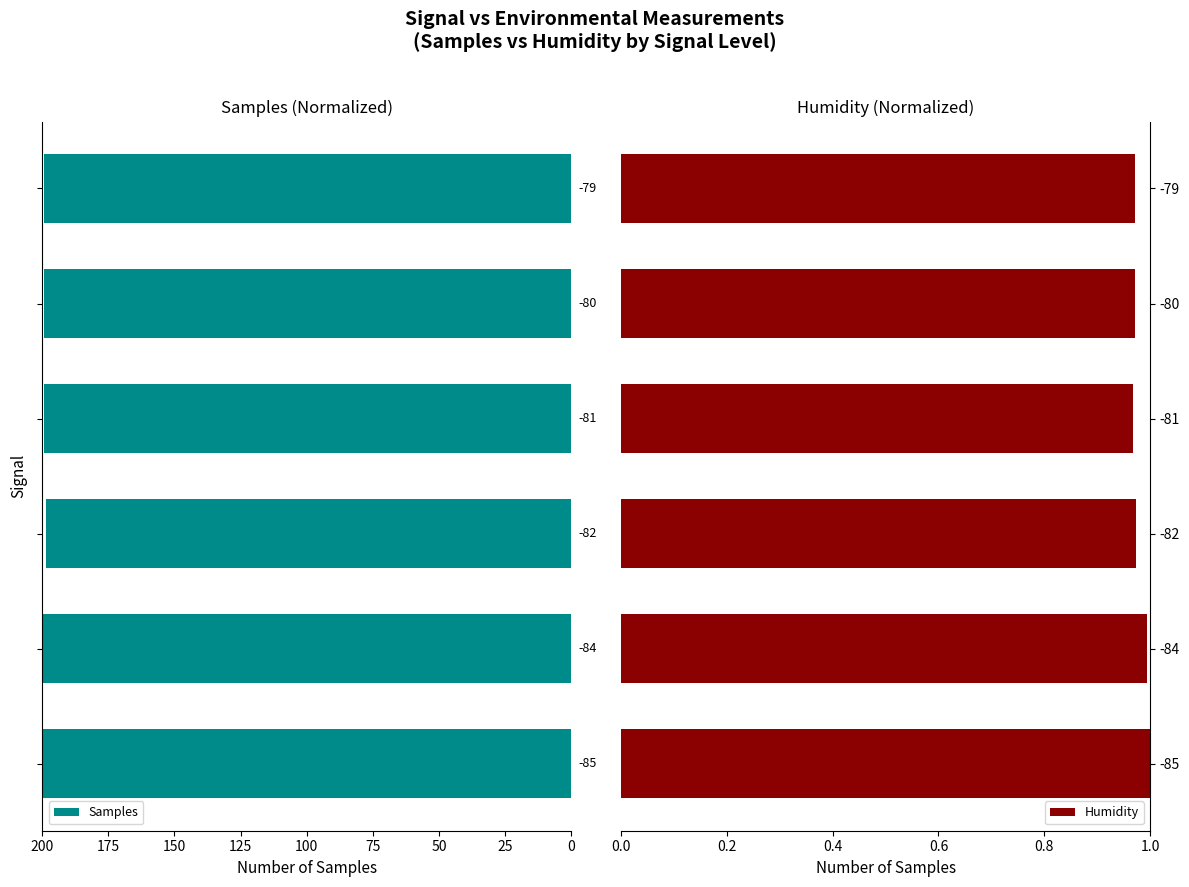

Rank the series by their maximum value, from highest to lowest.

Samples, Humidity